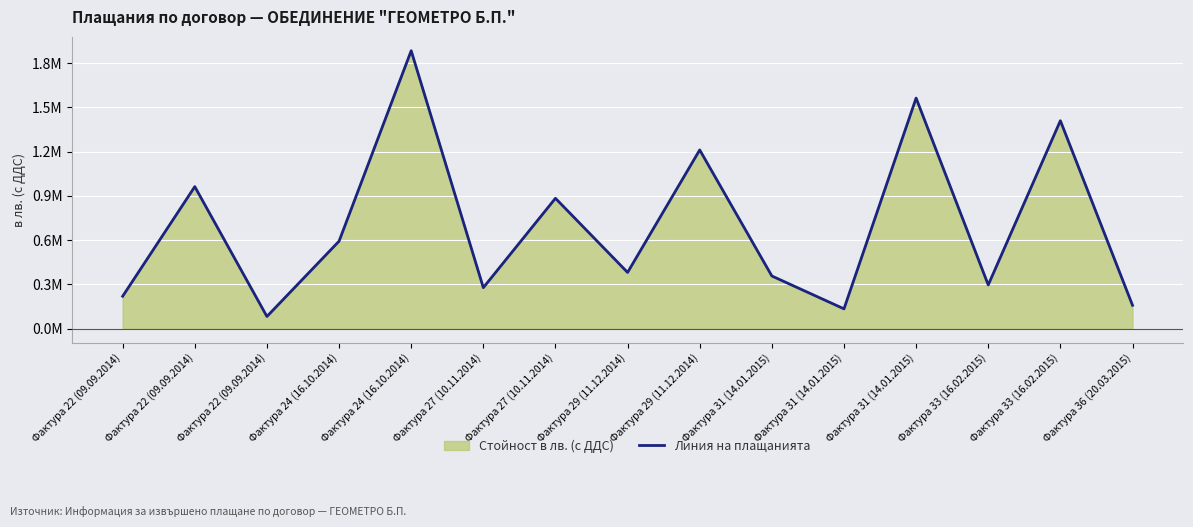

List the labels in order of value, largest first.

Фактура 24 (16.10.2014), Фактура 31 (14.01.2015), Фактура 33 (16.02.2015), Фактура 29 (11.12.2014), Фактура 22 (09.09.2014), Фактура 27 (10.11.2014), Фактура 24 (16.10.2014), Фактура 29 (11.12.2014), Фактура 31 (14.01.2015), Фактура 33 (16.02.2015), Фактура 27 (10.11.2014), Фактура 22 (09.09.2014), Фактура 36 (20.03.2015), Фактура 31 (14.01.2015), Фактура 22 (09.09.2014)